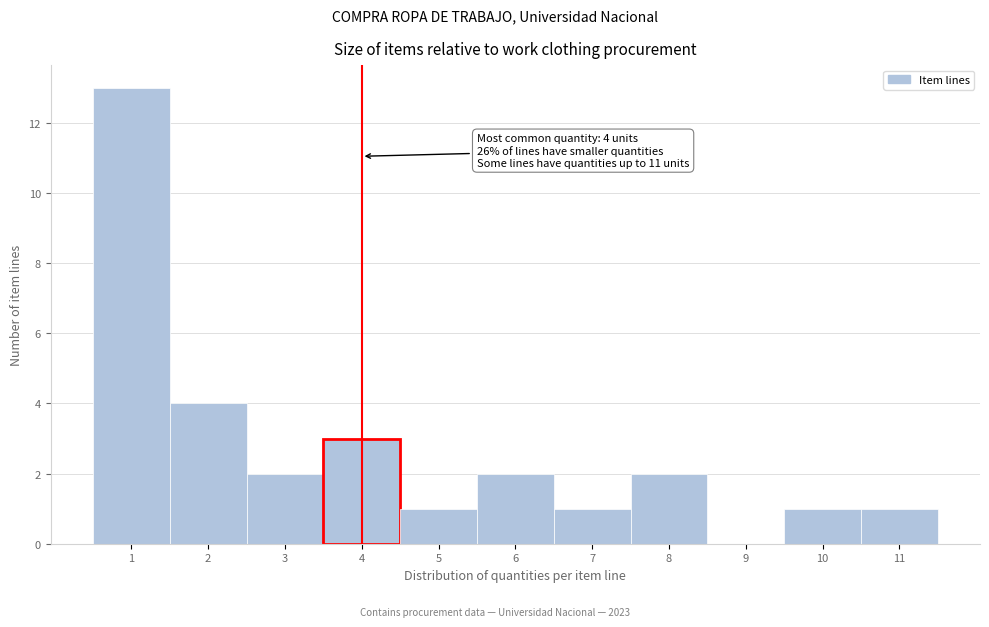

Which range on the x-axis has the tallest bar?

0.5 to 1.5